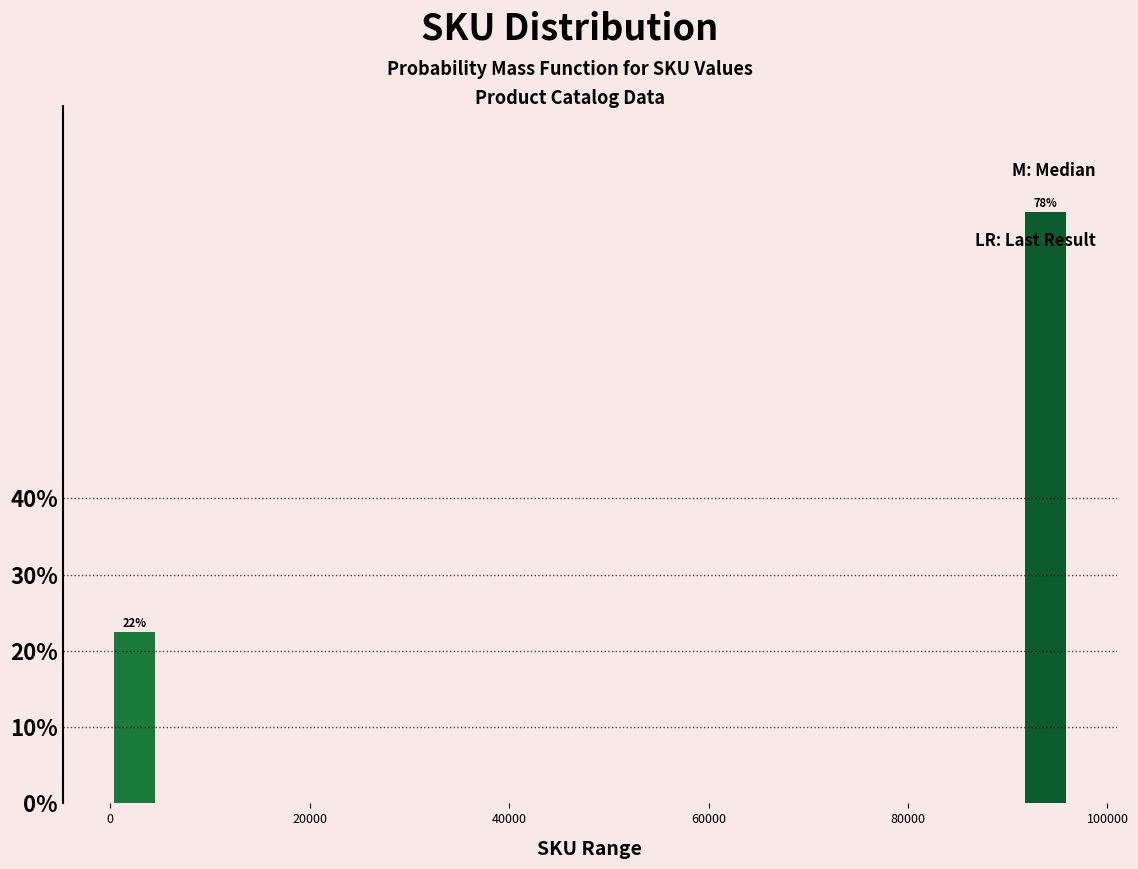

Around what value on the x-axis is the tallest bar? Give the approximate position of its centre, as read against the axis.

94000